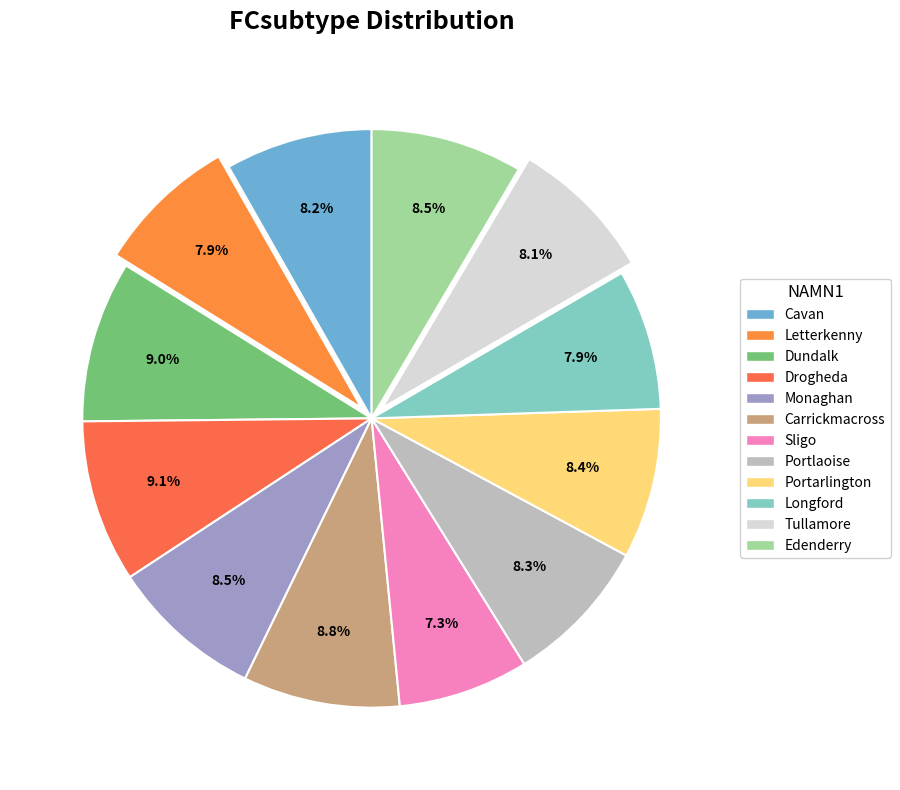

True or false: Letterkenny accounts for 17% of the total.

False